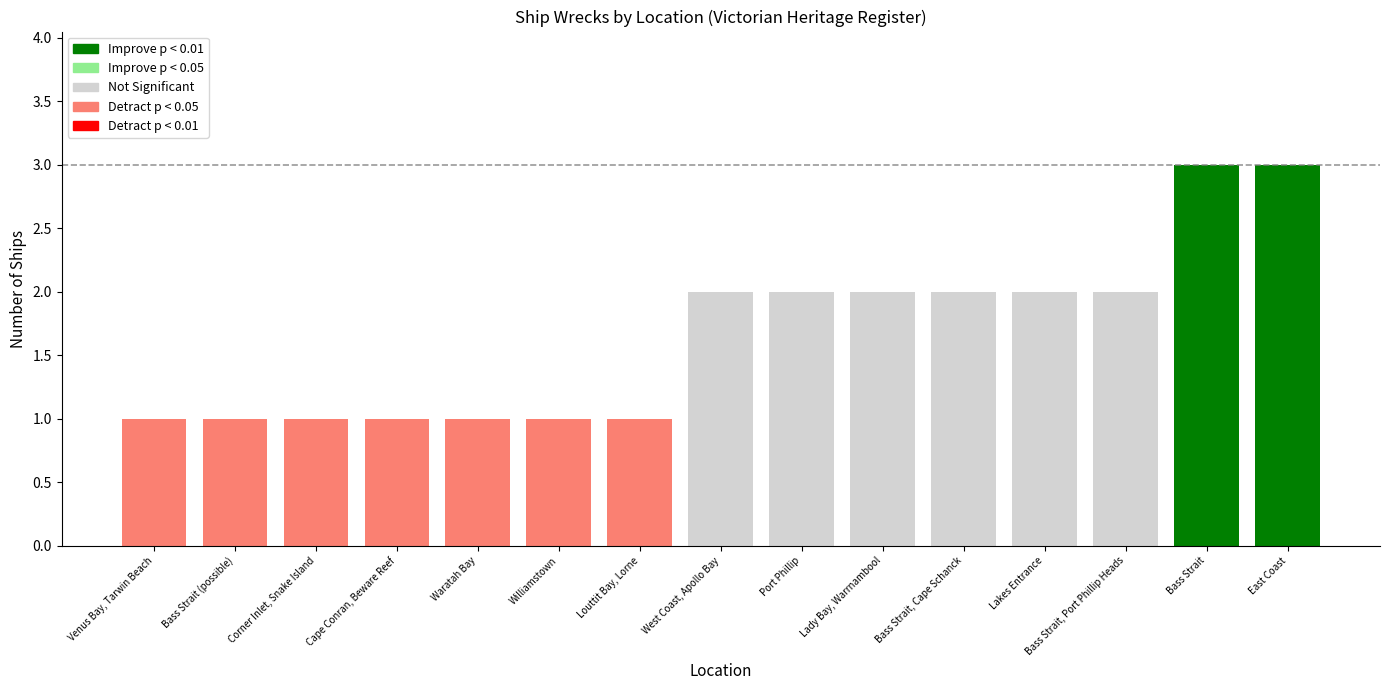

What is the change in value from Lady Bay, Warrnambool to Corner Inlet, Snake Island?

-1